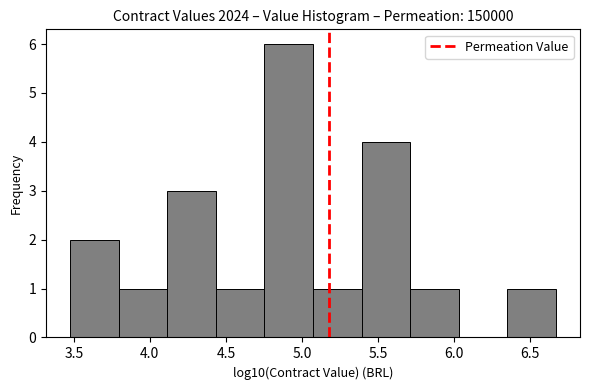

How tall is the bar that spans 4.10 to 4.45 on the x-axis? Neither the bar edges nor the heights are printed on the chart, so give them approximately, as read against the axes.

3